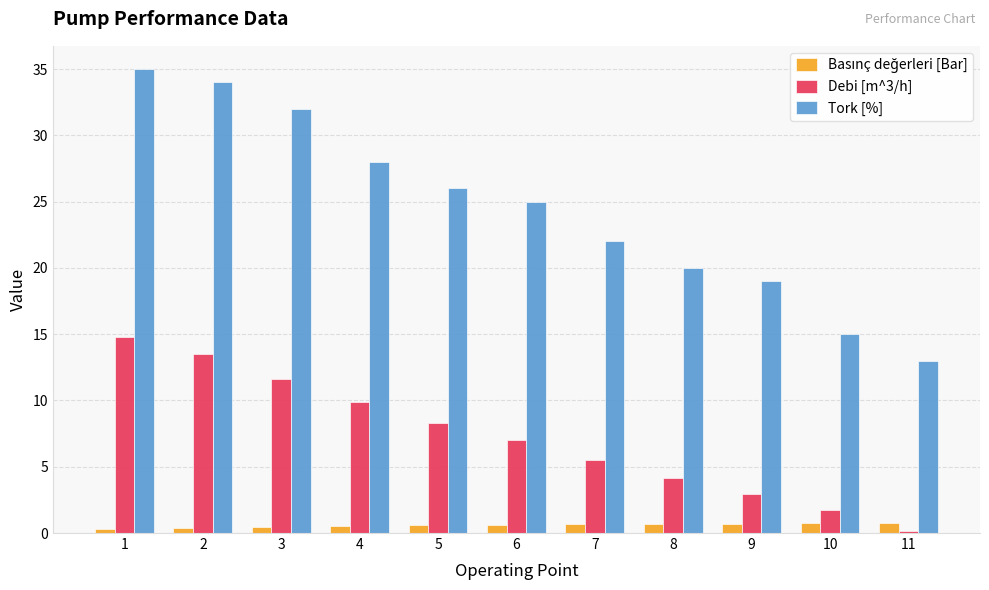

Where is Debi [m^3/h] nearest to the value 7?

6